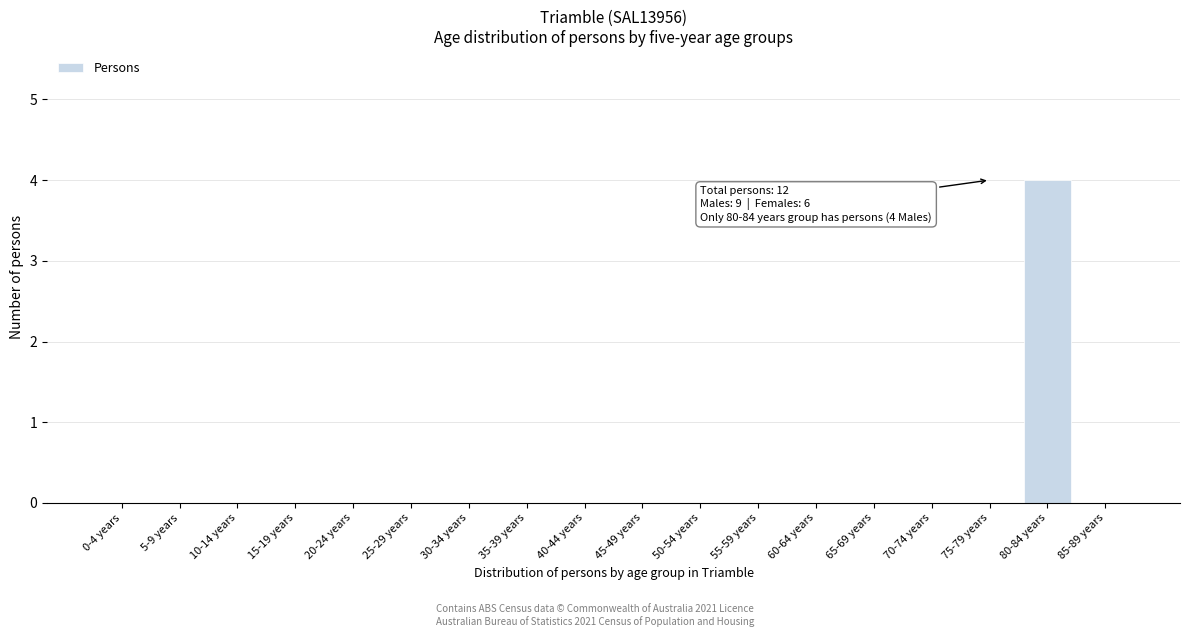

Reading left to right, list all the values displayed in this chart.

0-4 years=0	5-9 years=0	10-14 years=0	15-19 years=0	20-24 years=0	25-29 years=0	30-34 years=0	35-39 years=0	40-44 years=0	45-49 years=0	50-54 years=0	55-59 years=0	60-64 years=0	65-69 years=0	70-74 years=0	75-79 years=0	80-84 years=4	85-89 years=0